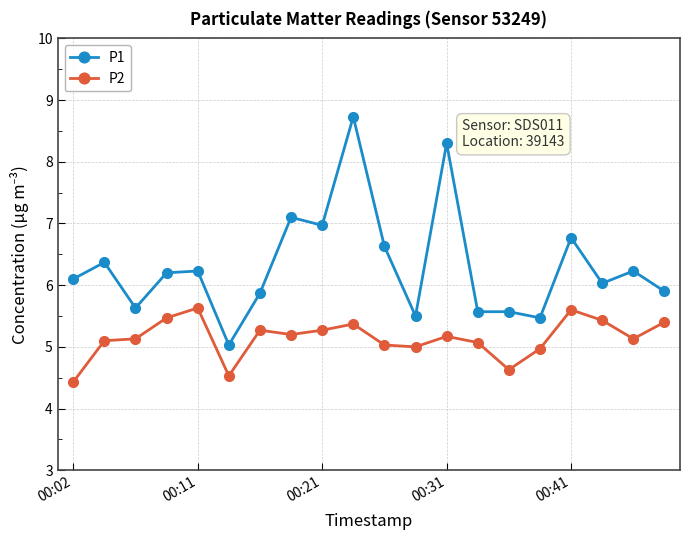

What is the minimum value shown in the chart?

4.4